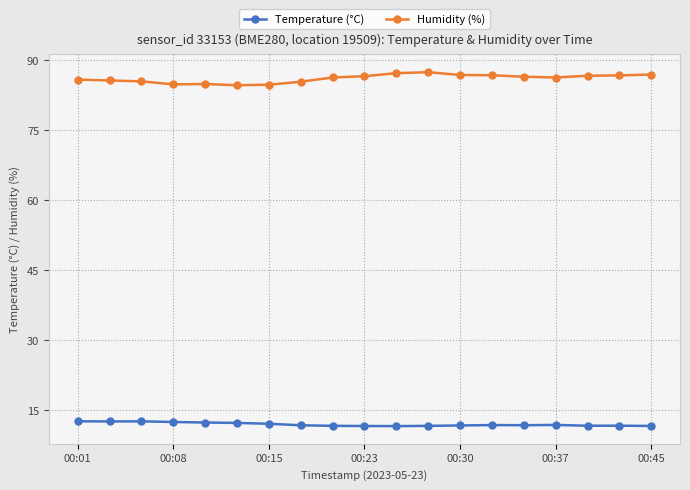

True or false: Humidity (%) and Temperature (°C) intersect in this chart.

False